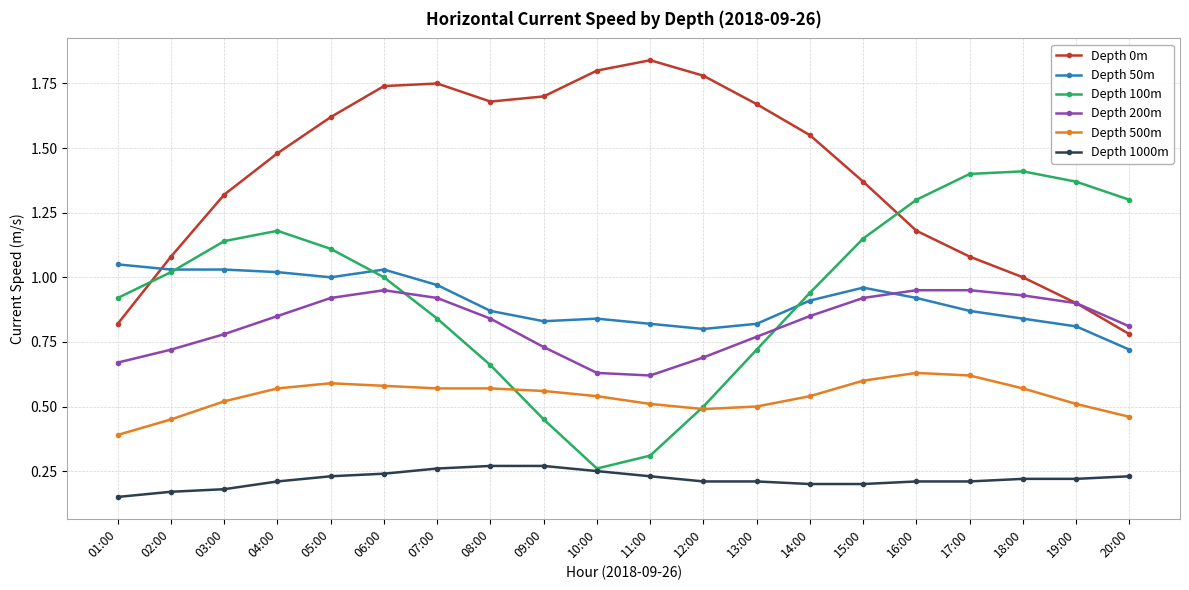

What is the label of the 6th point from the left?

06:00